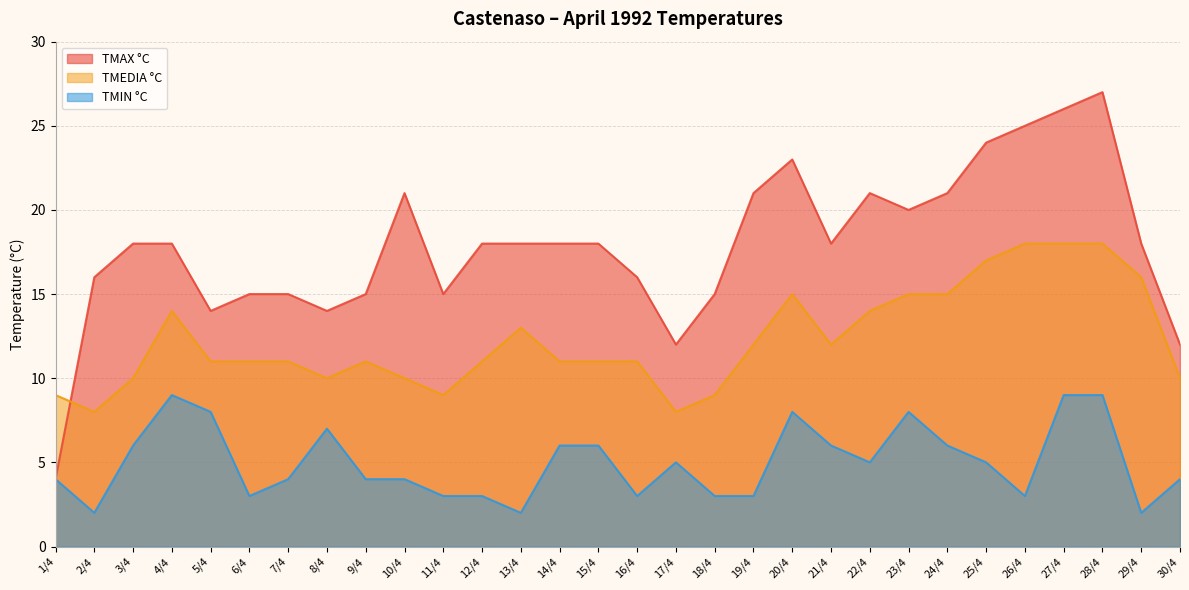

At which category does TMEDIA °C reach its first local peak?

4/4